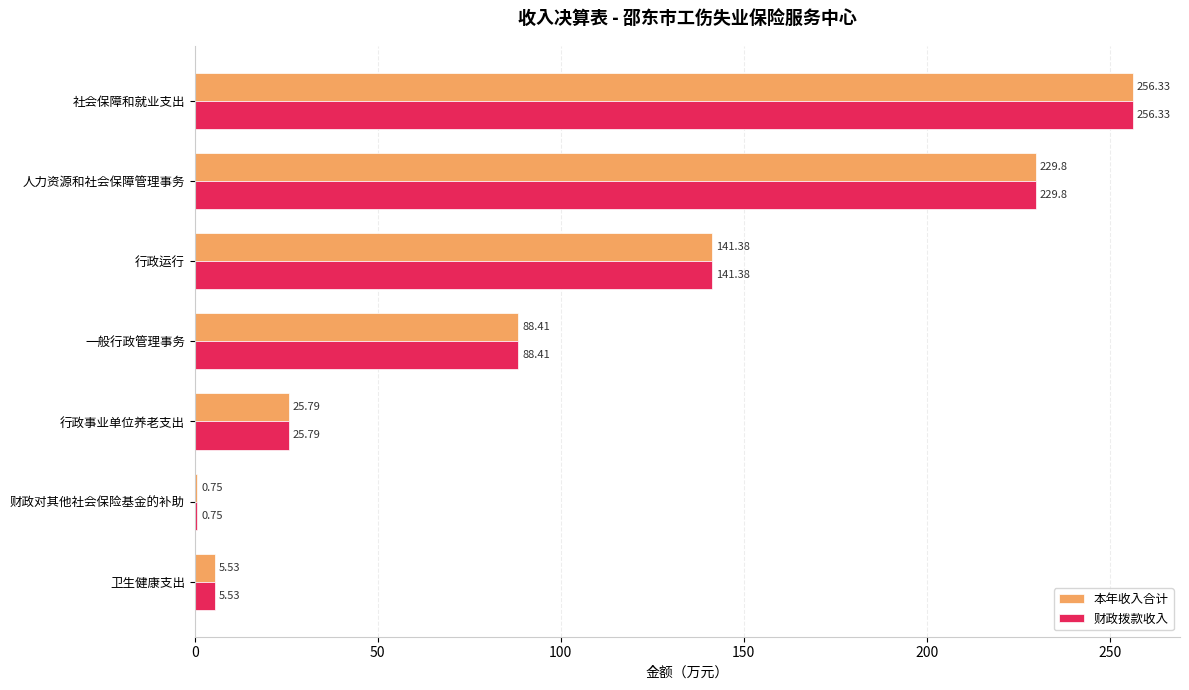

How many series are shown in this chart?

2